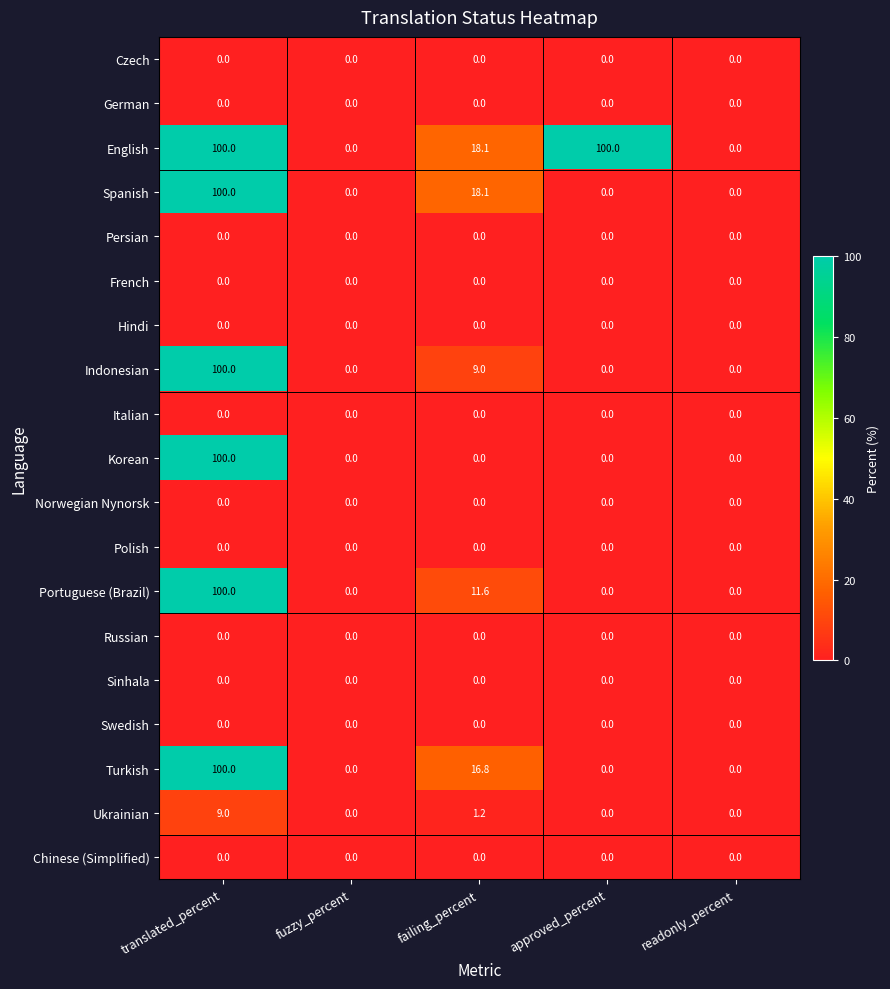

At which category is the sum across all series the highest?

translated_percent